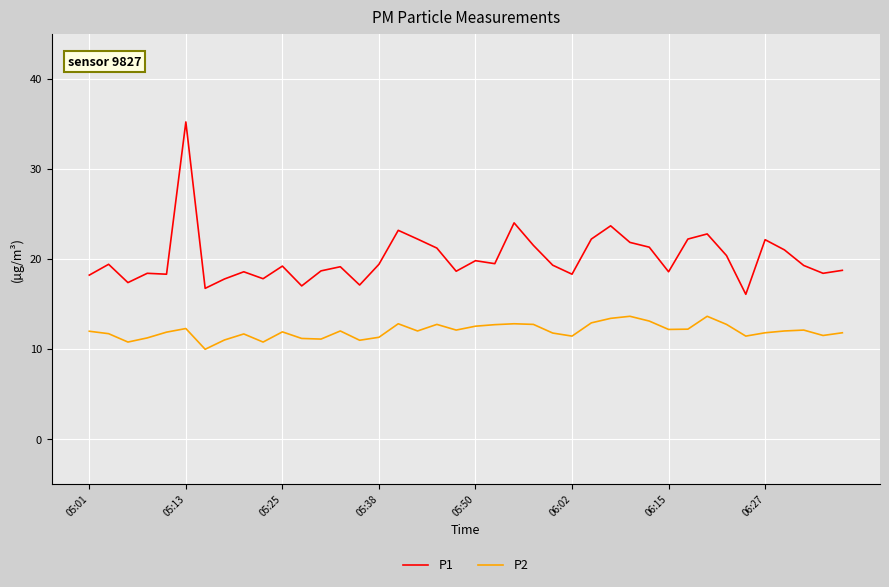

Which series has the largest total across all categories?

P1